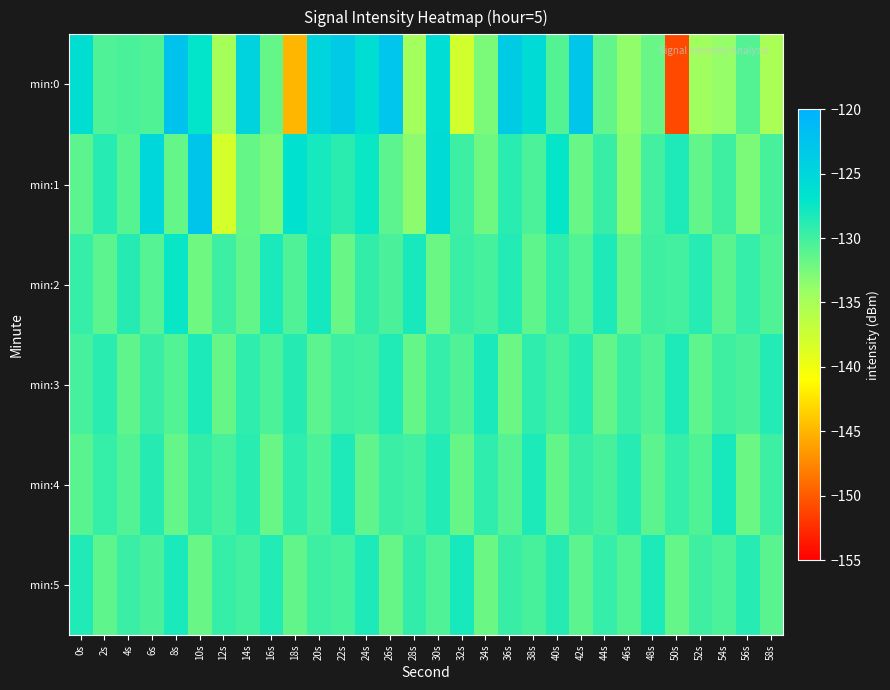

Count the number of data series in this chart.

6